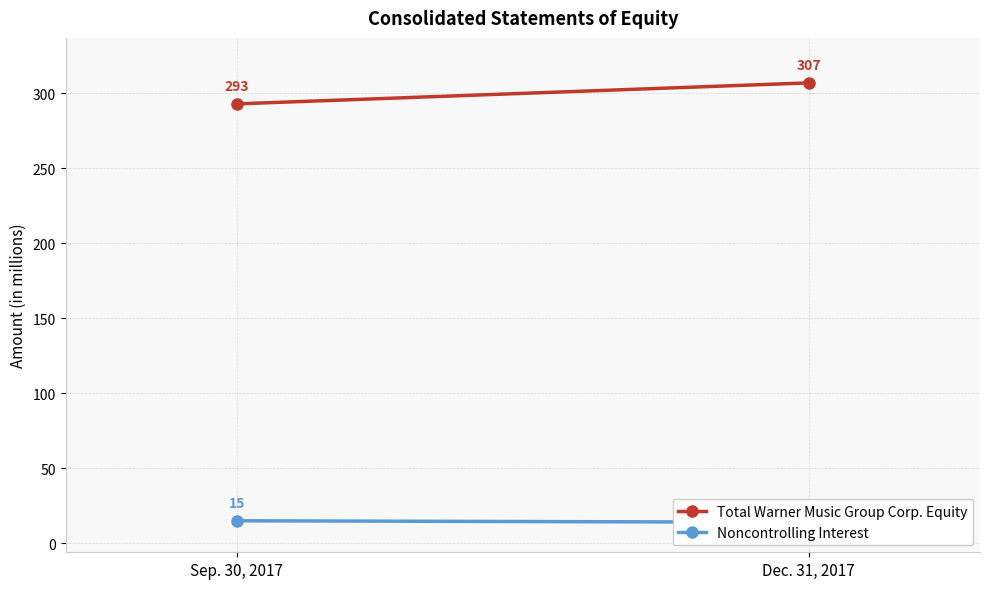

What is the difference between the Total Warner Music Group Corp. Equity values at Sep. 30, 2017 and Dec. 31, 2017?

14